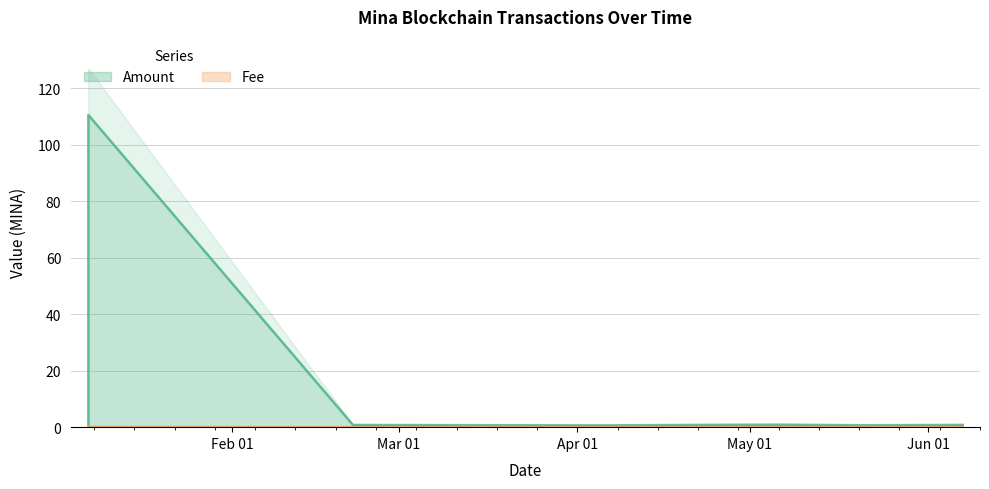

List the series in order of their overall mean, highest first.

Amount, Fee